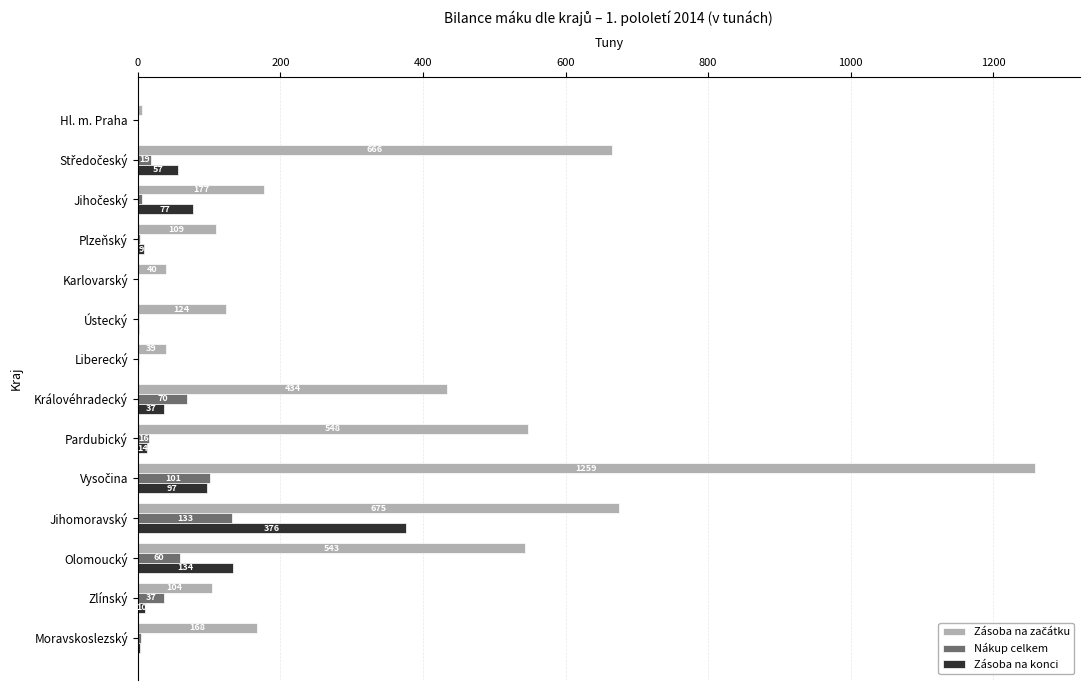

Which category has the highest value in the Nákup celkem series?

Jihomoravský